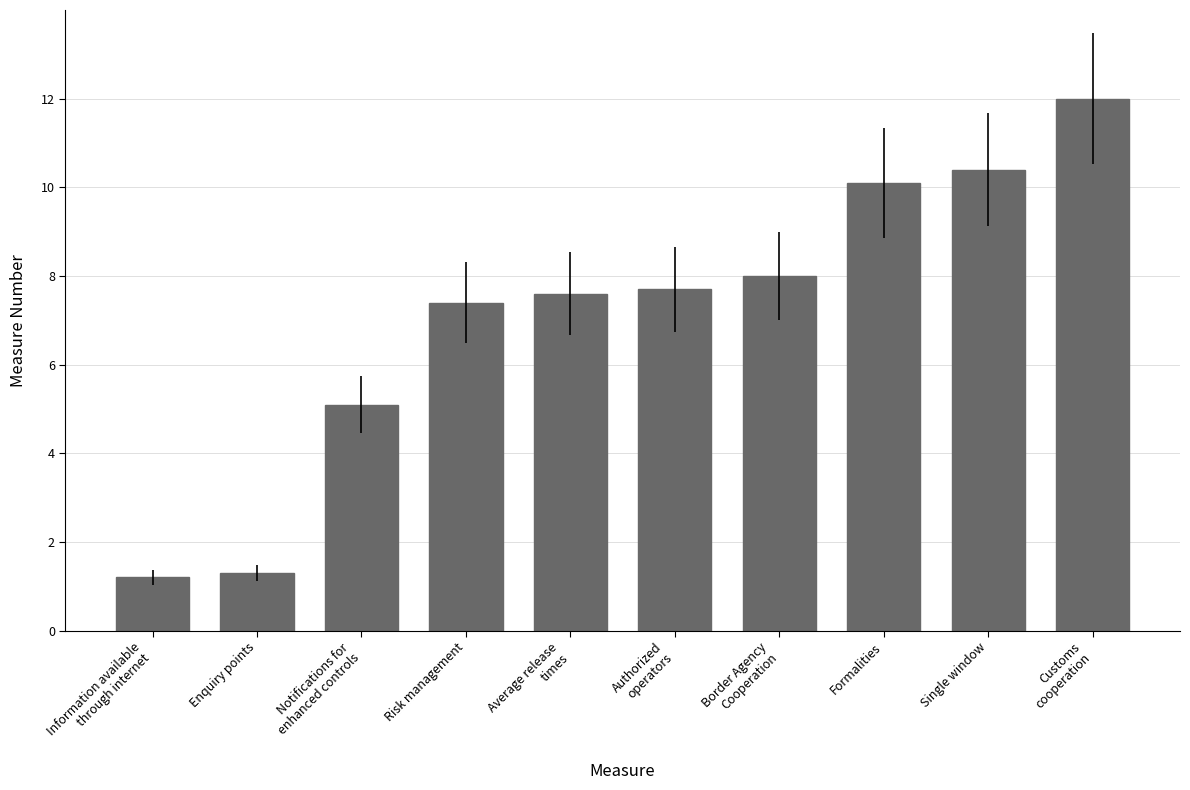

How many series are shown in this chart?

1